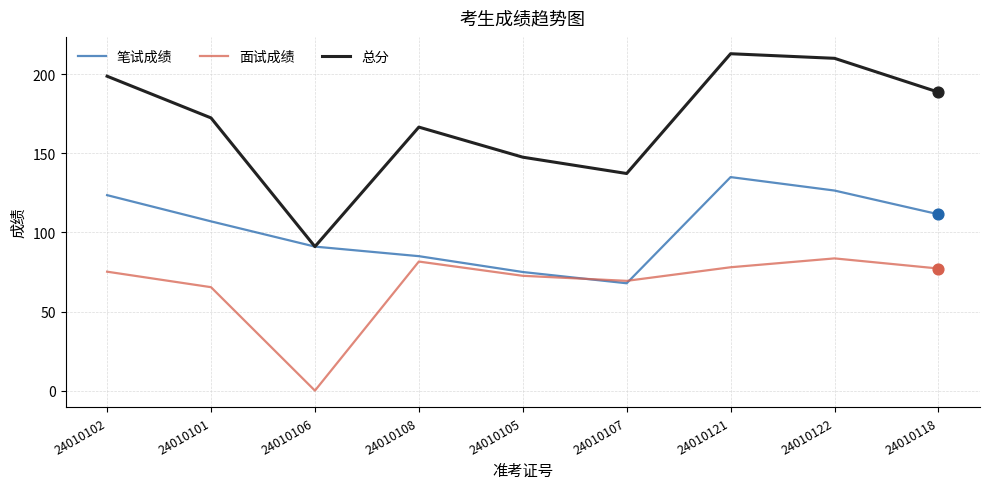

Which series has the widest spread of values?

总分